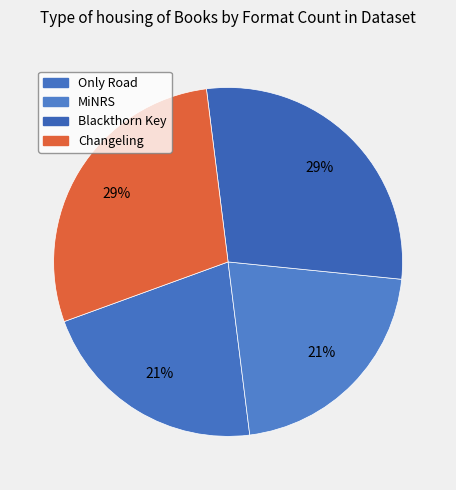

The MiNRS slice represents 38% of the pie. True or false?

False